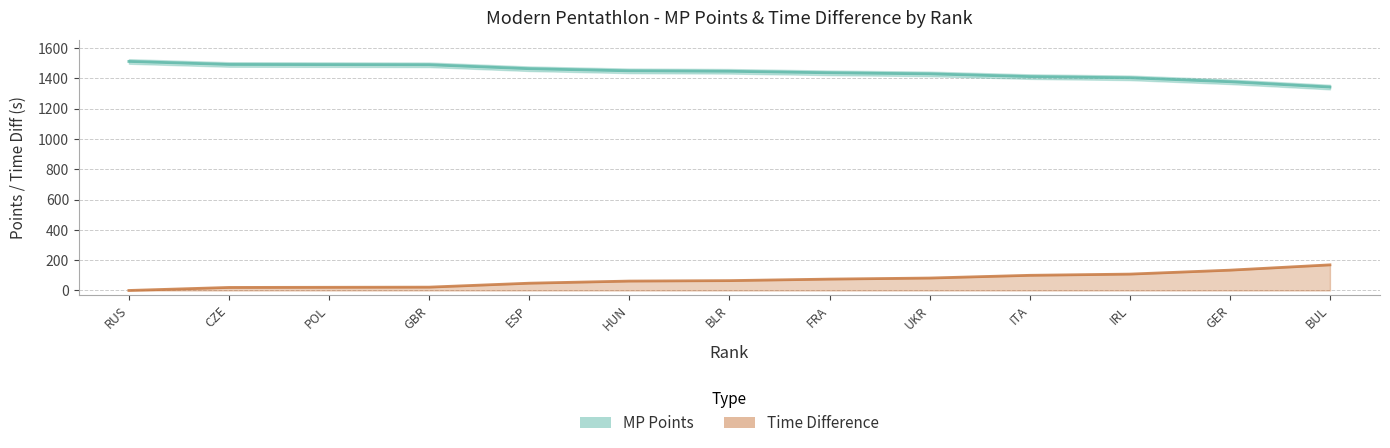

How many data points in Time Difference are above 65?

6